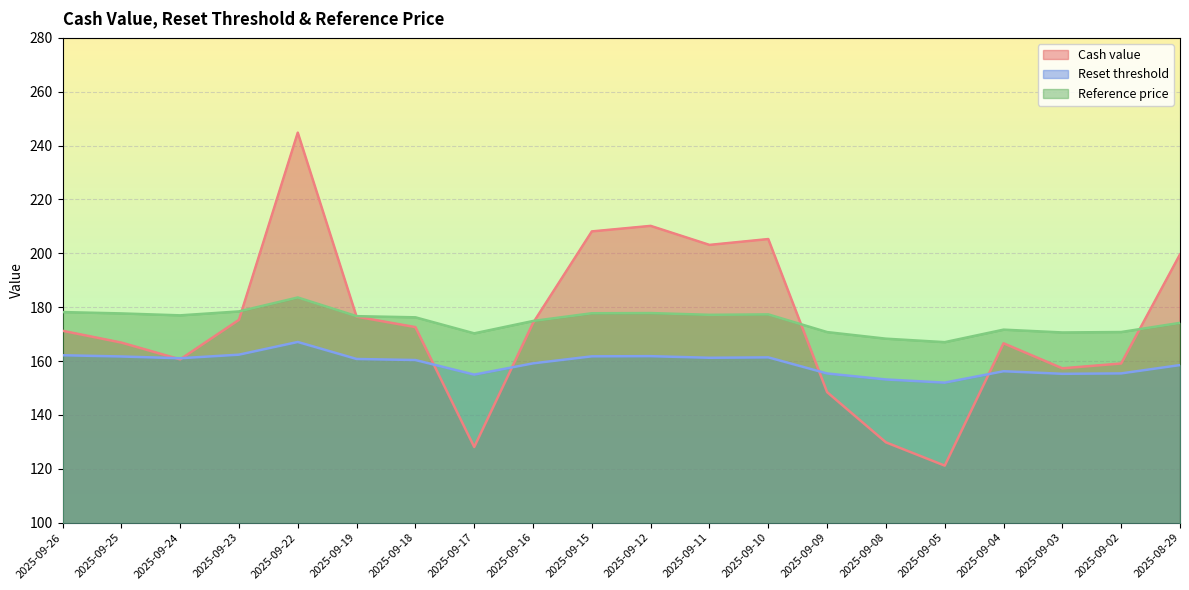

What is the average value of the Reference price series?

174.8